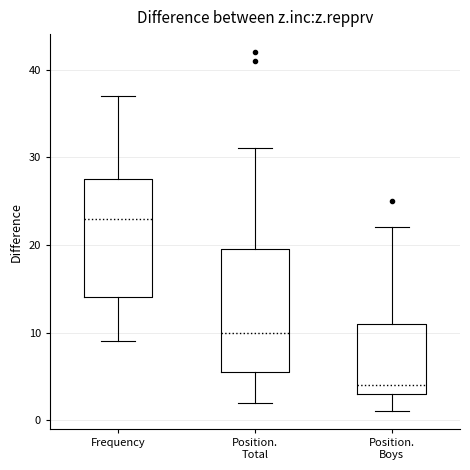

Reading left to right, read every box against the y-axis: the position of its median line, the range the box covers, and the ends of its whiskers. The values are not printed on the chart, so give them approximately, as read against the axis.

Frequency: median 23, box 14 to 28, whiskers 9 to 37
Position. Total: median 10, box 6 to 20, whiskers 2 to 31
Position. Boys: median 4, box 3 to 11, whiskers 1 to 22